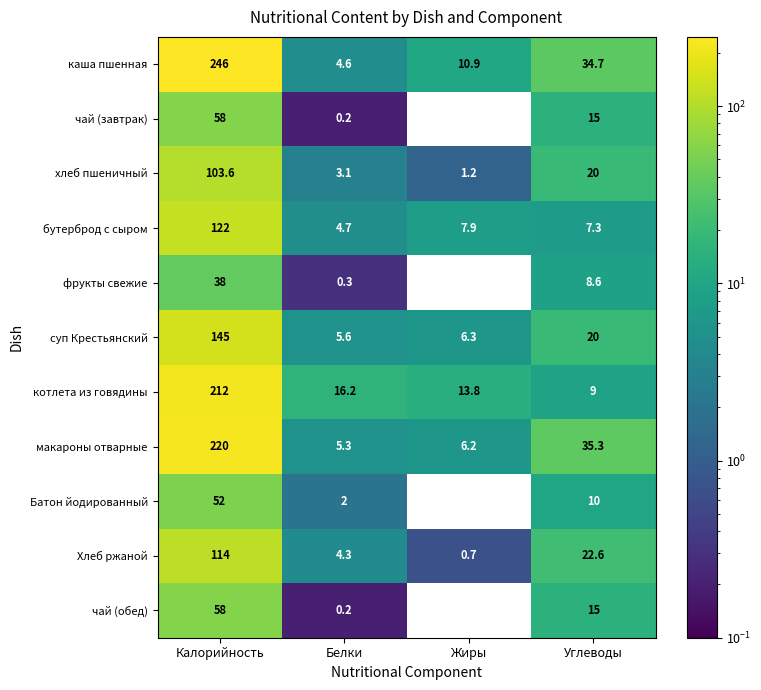

At which category does the chart reach its minimum across all series?

Жиры